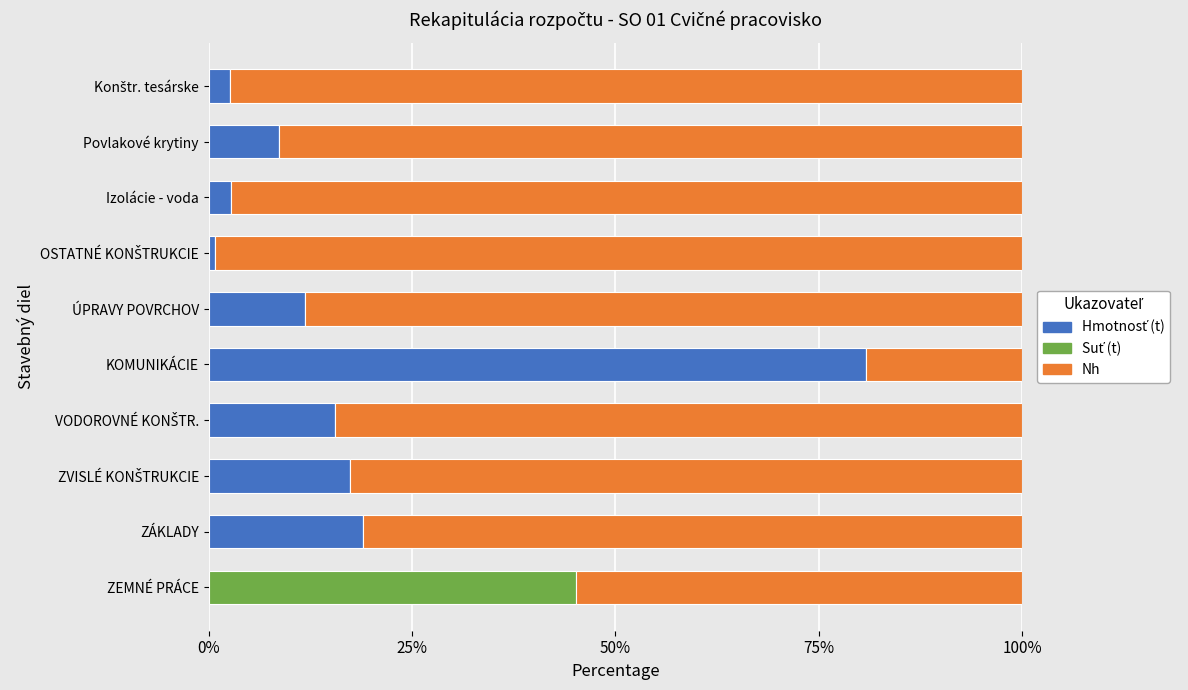

How many categories are shown in the chart?

10